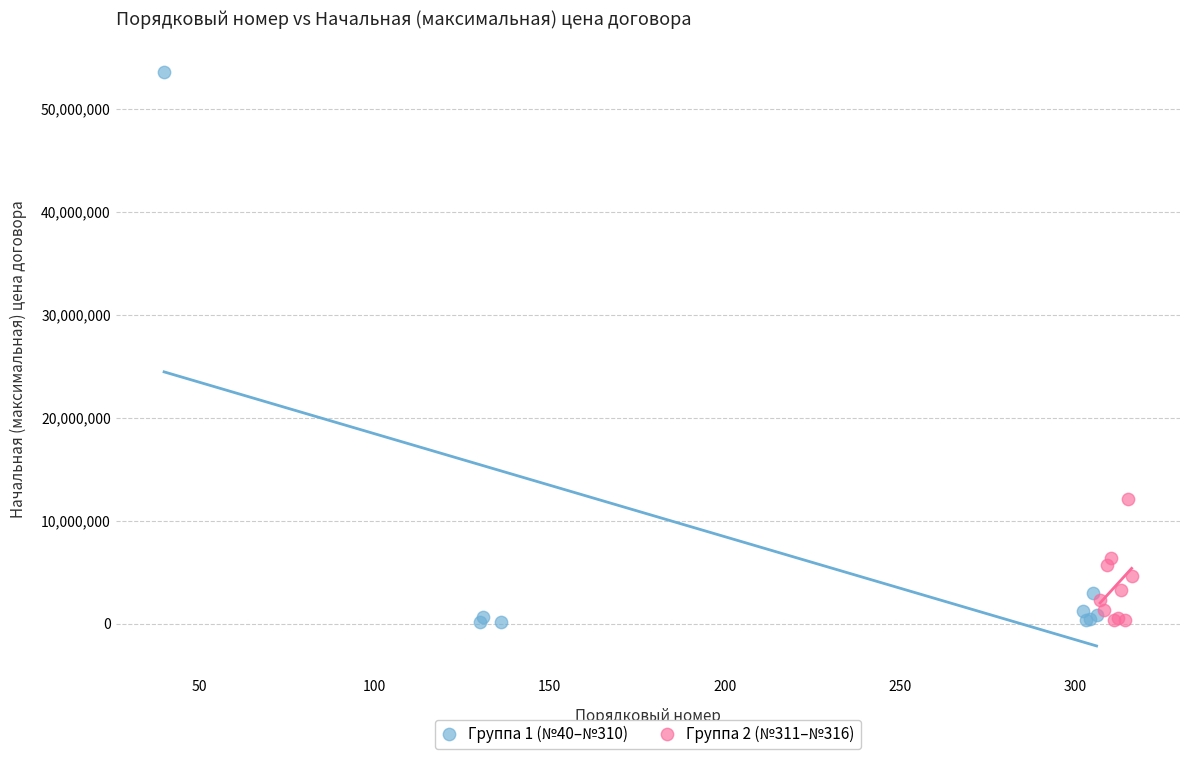

Which series has the largest Y range (max minus min)?

Группа 1 (№40–№310)